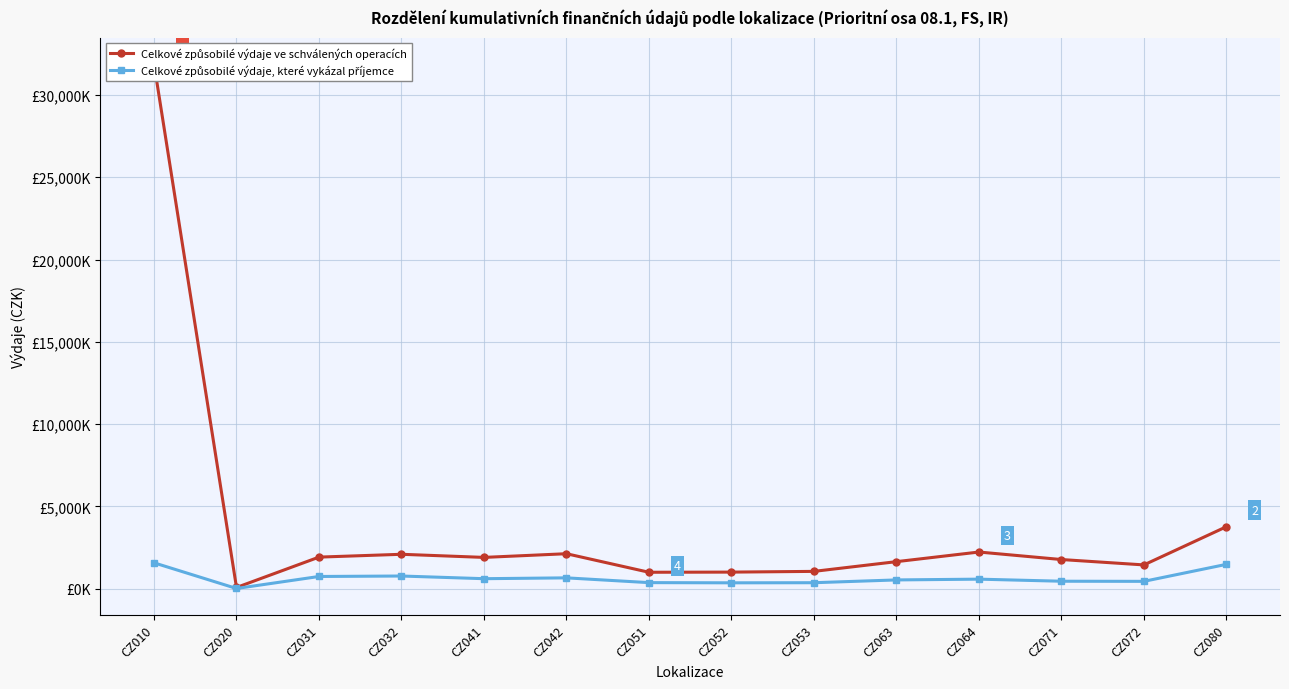

How many values in the Celkové způsobilé výdaje, které vykázal příjemce series are below 574810?

7